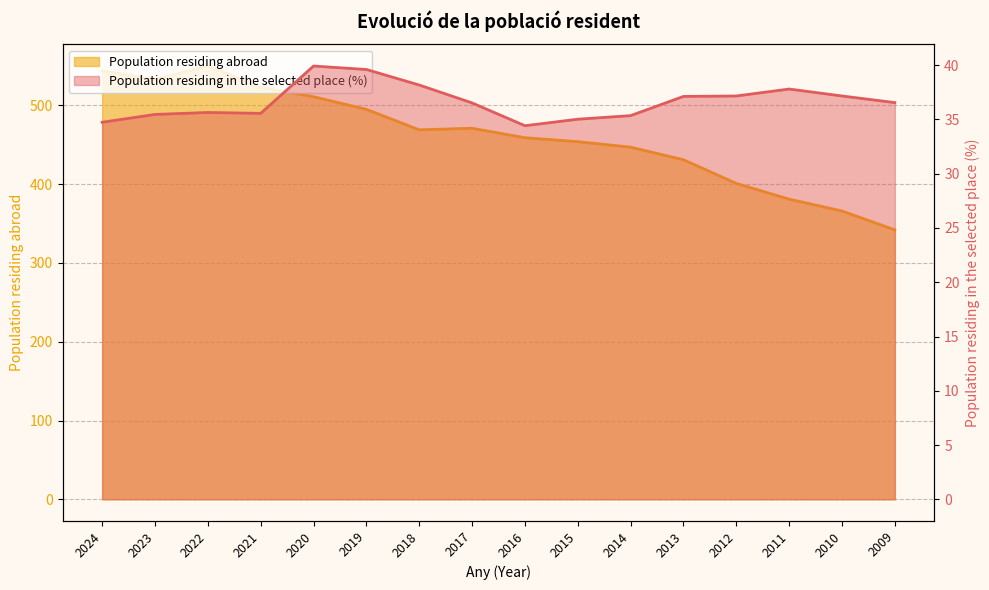

What is the value of the Population residing abroad point at the 11th from the left?

447.0